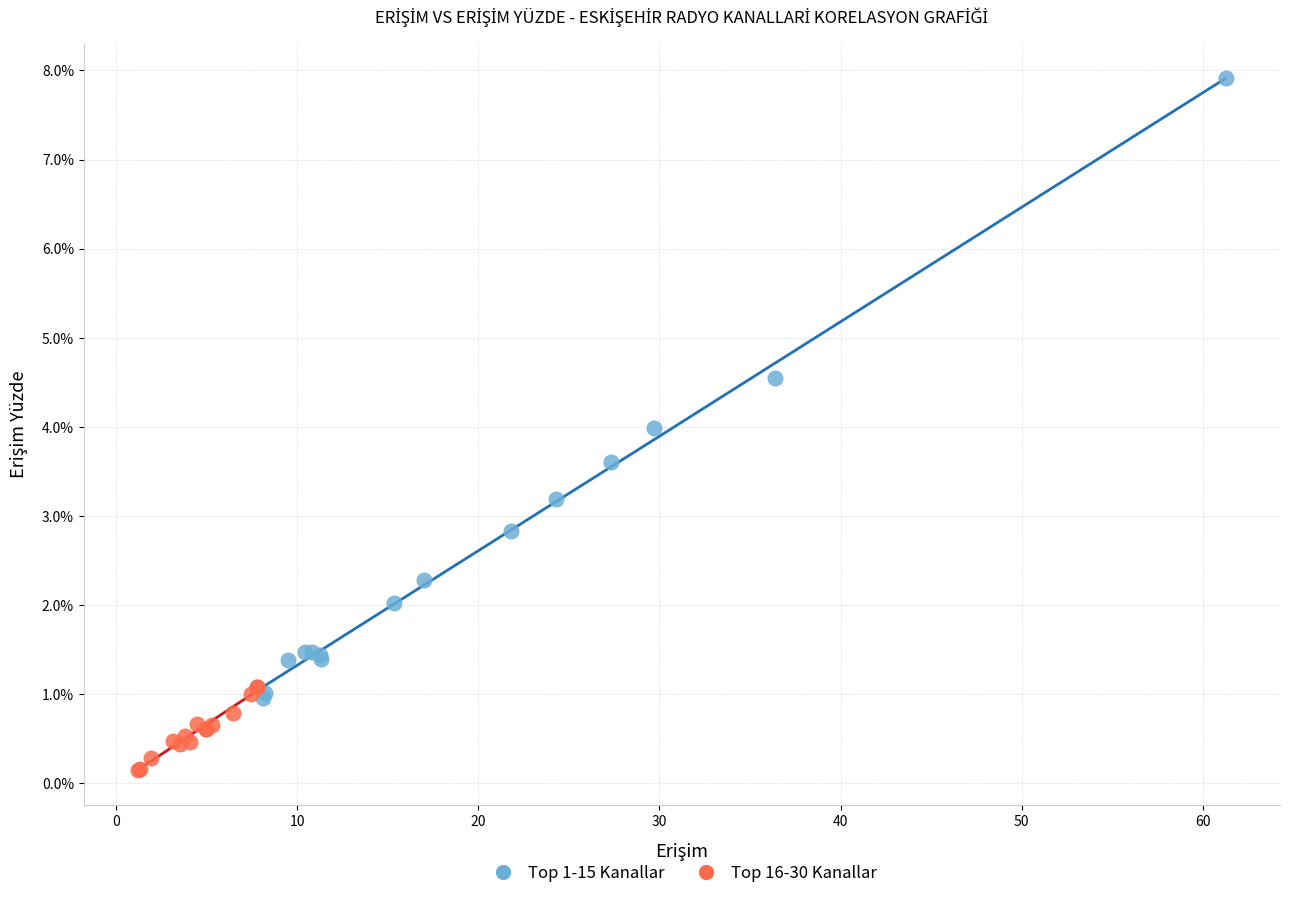

Which series reaches the minimum Y coordinate?

Top 16-30 Kanallar